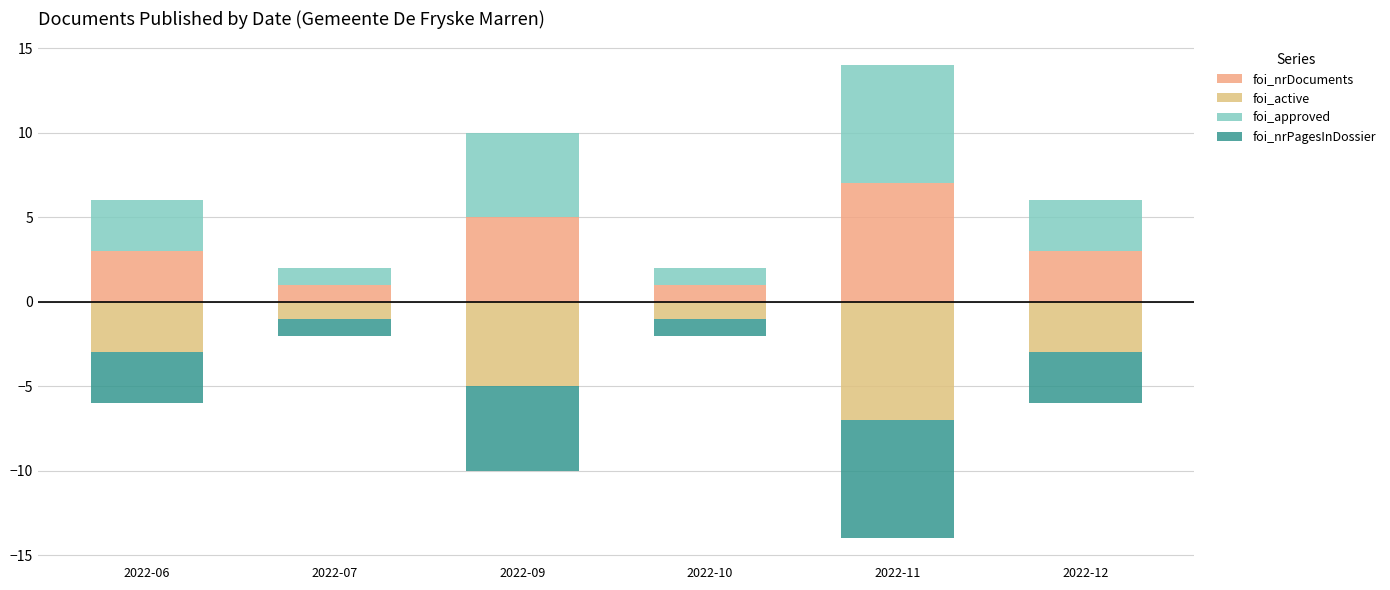

Where is foi_approved nearest to the value 4?

2022-06